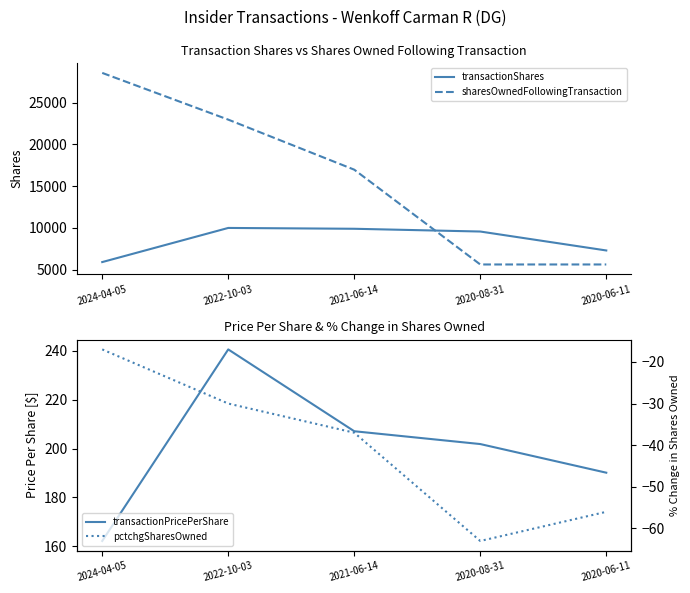

Does the chart have visible grid lines?

No